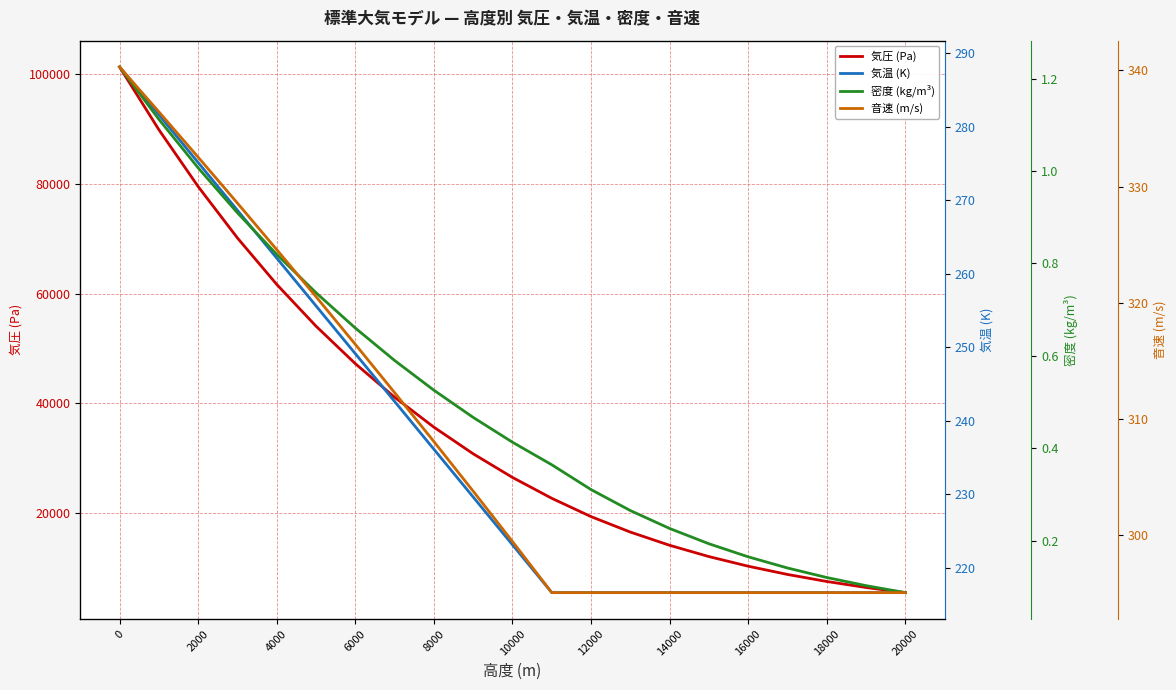

What are all the series names shown in the legend?

気圧 (Pa), 気温 (K), 密度 (kg/m³), 音速 (m/s)